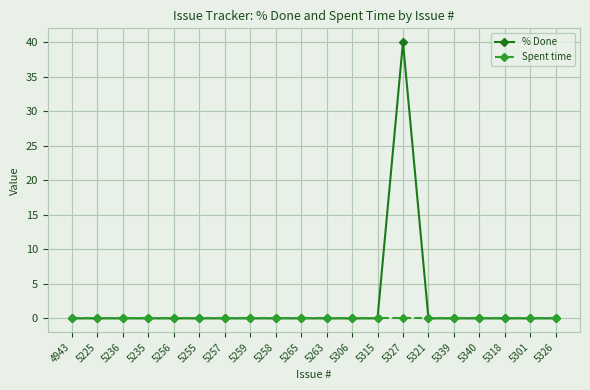

Does the chart have visible grid lines?

Yes